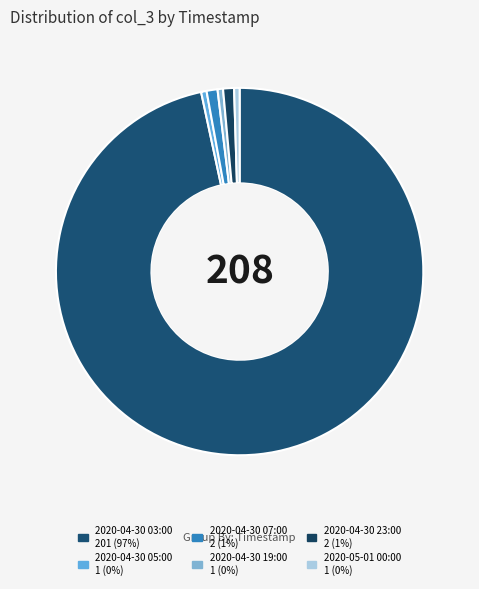

Rank the categories by value from highest to lowest.

2020-04-30 03:00, 2020-04-30 07:00, 2020-04-30 23:00, 2020-04-30 05:00, 2020-04-30 19:00, 2020-05-01 00:00